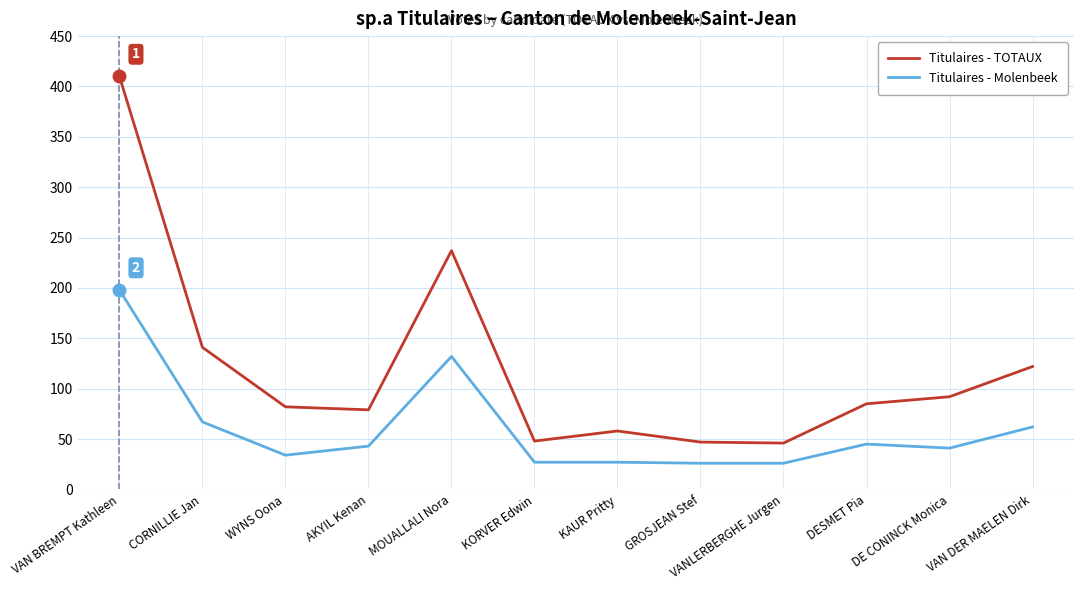

True or false: Titulaires - Molenbeek has more than 1 points higher than both neighbors.

True